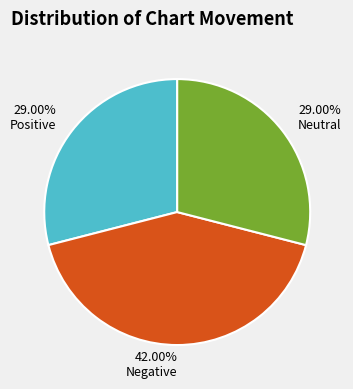

How many segments does this pie chart have?

3